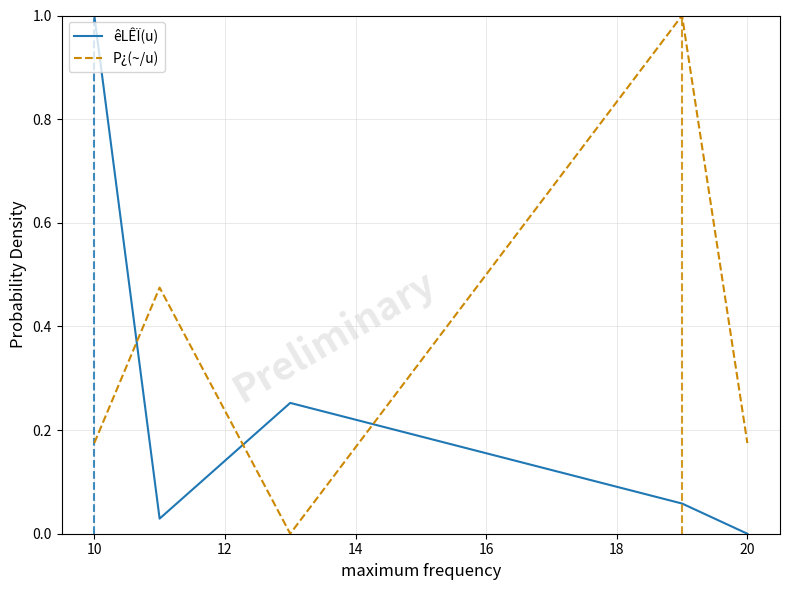

What is the difference between the maximum and minimum values in the P¿(~/u) series?

1.0